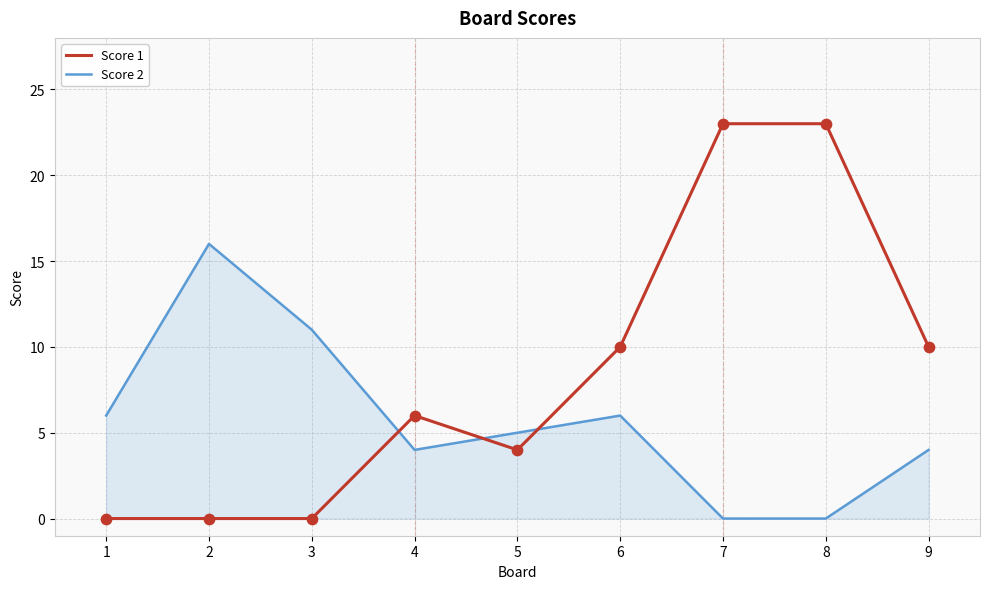

What is the difference between the highest and lowest values at 3?

11